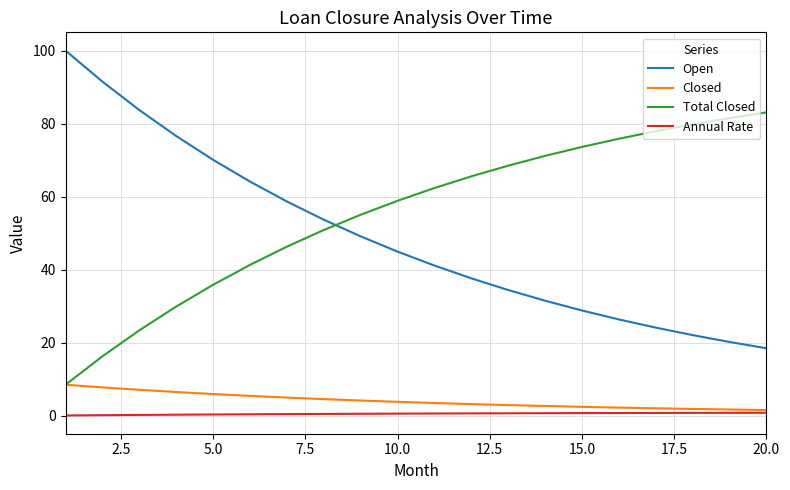

What is the minimum value shown in the chart?

0.1